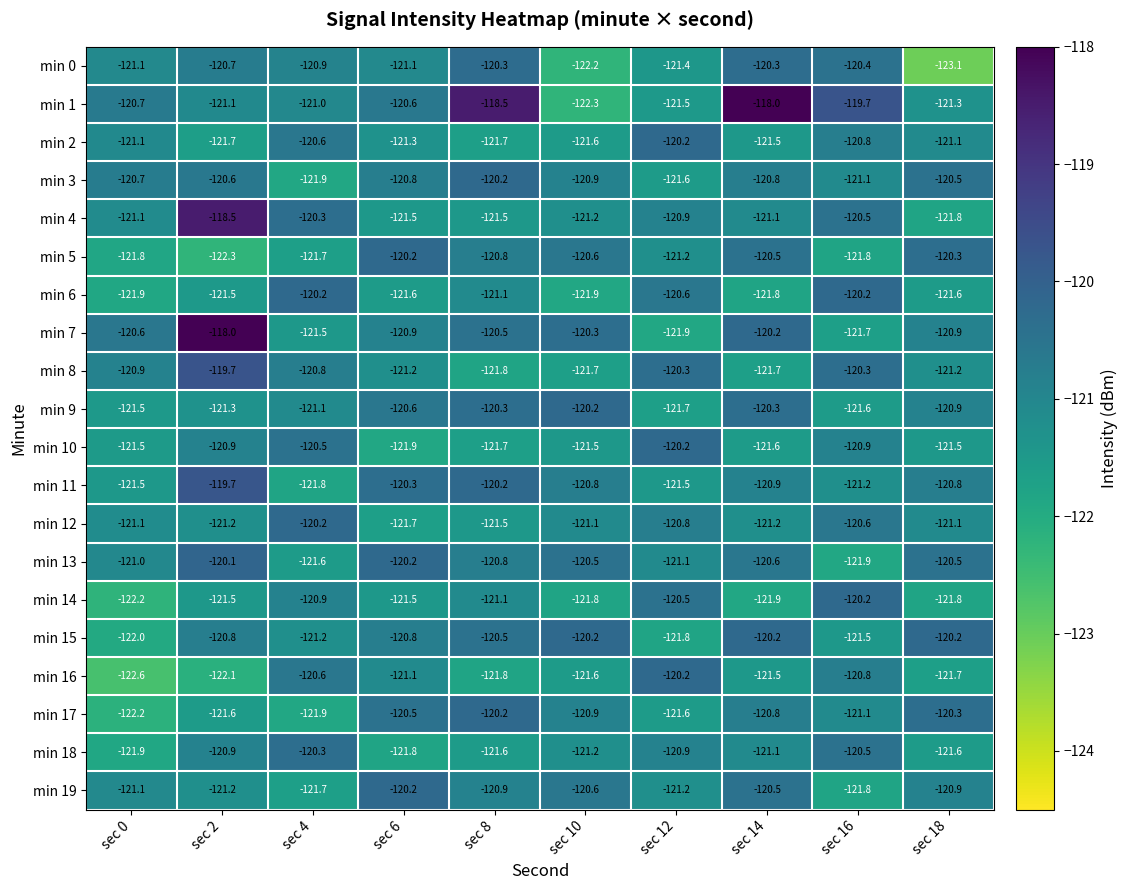

What value does the min 9 series have at sec 4?

-121.1